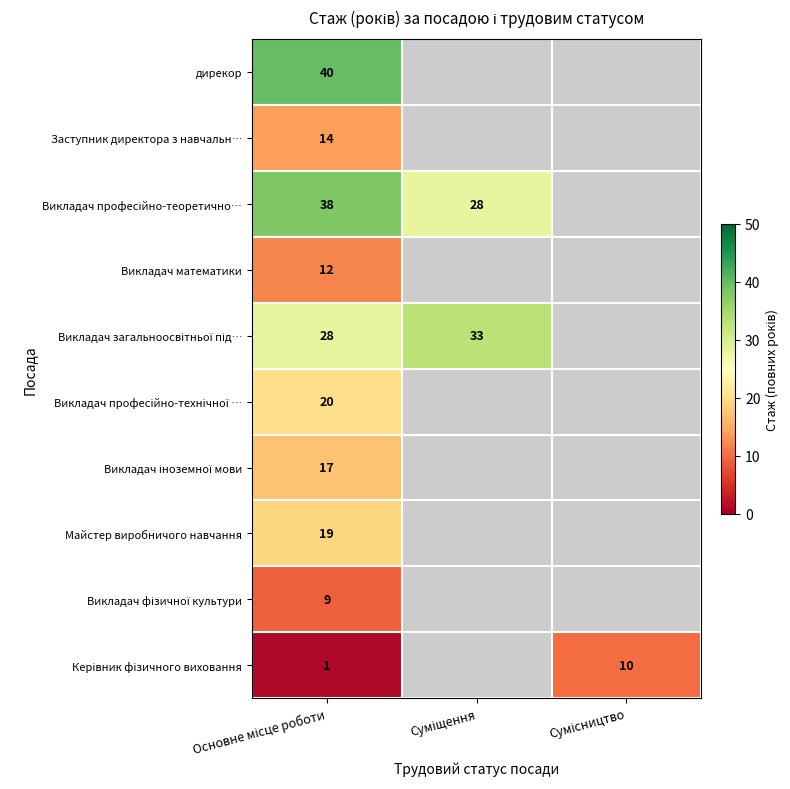

Which label corresponds to the largest value in the chart?

Основне місце роботи